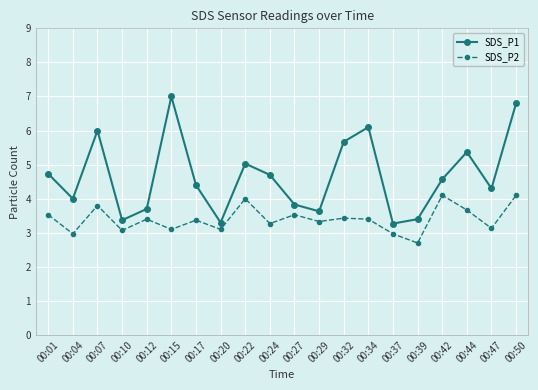

What is the greatest value displayed?

7.0